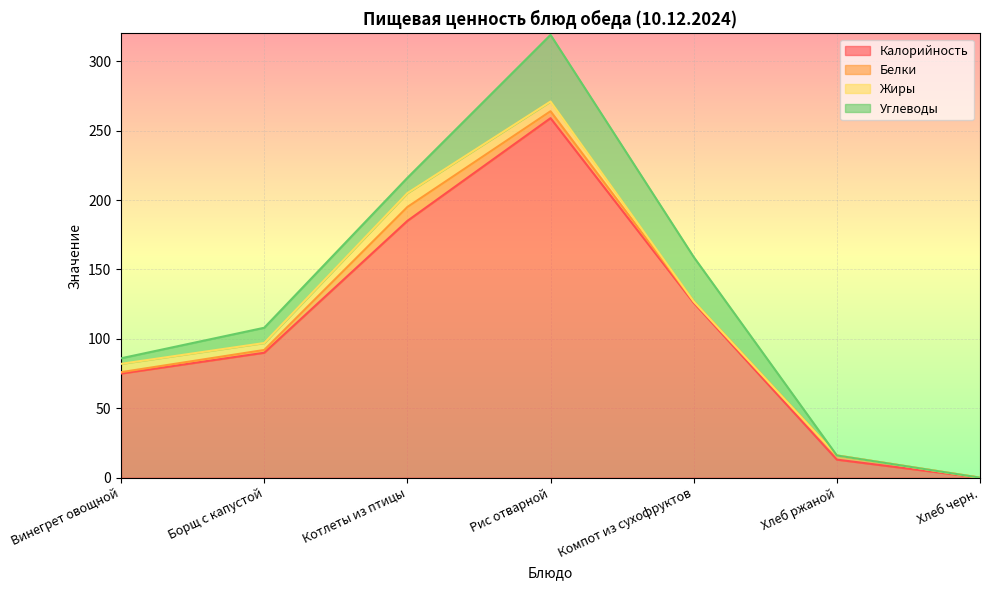

In Калорийность, how many points are higher than both neighbors (excluding endpoints)?

1